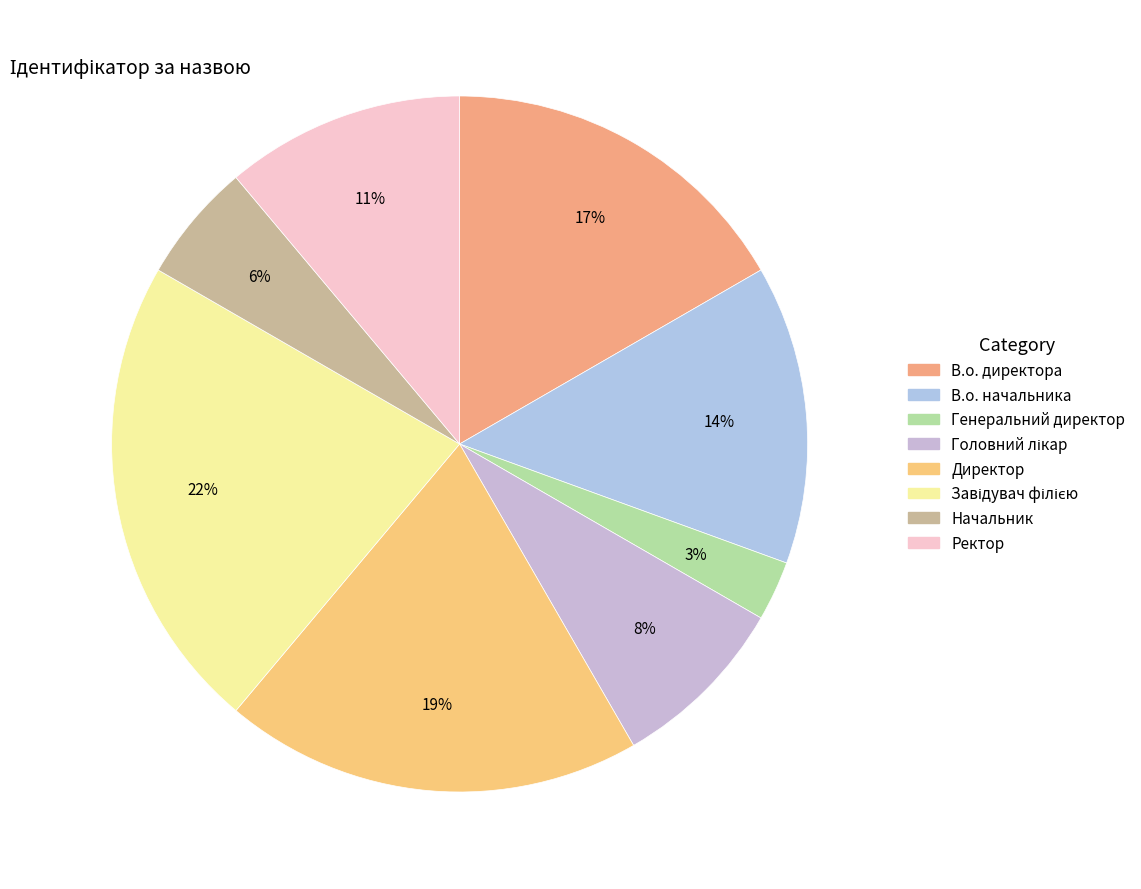

What portion of the pie excludes В.о. начальника?

86.1%